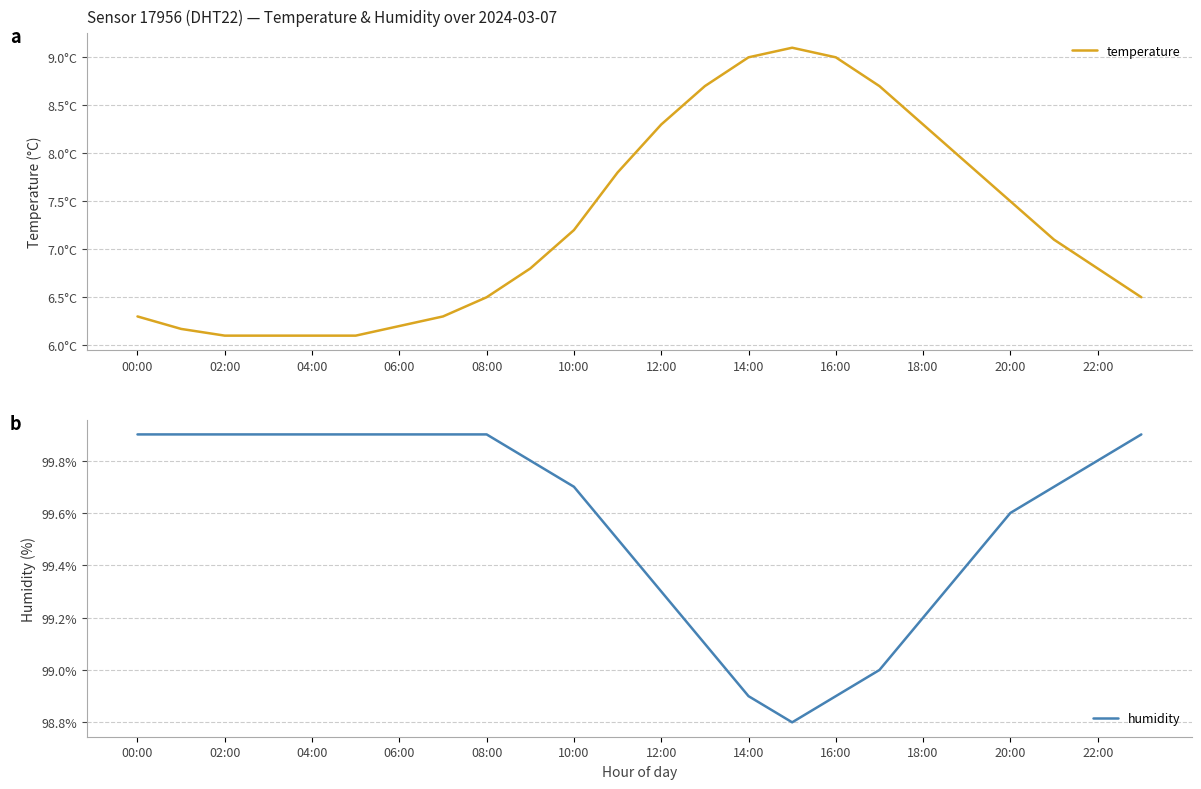

Reading left to right, what are all the values shown in this chart?

temperature: 6.3	6.2	6.1	6.1	6.1	6.1	6.2	6.3	6.5	6.8	7.2	7.8	8.3	8.7	9.0	9.1	9.0	8.7	8.3	7.9	7.5	7.1	6.8	6.5
humidity: 99.9	99.9	99.9	99.9	99.9	99.9	99.9	99.9	99.9	99.8	99.7	99.5	99.3	99.1	98.9	98.8	98.9	99.0	99.2	99.4	99.6	99.7	99.8	99.9